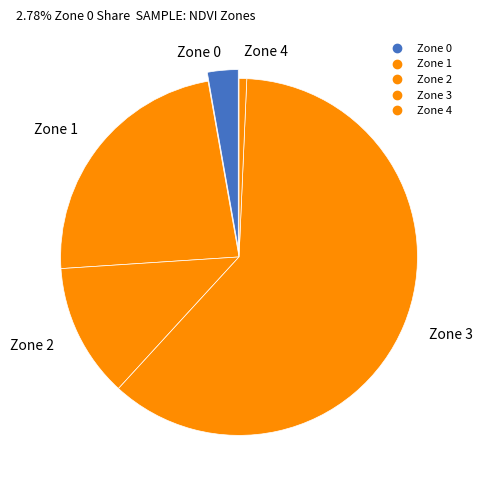

Is there a majority slice in this chart?

Yes